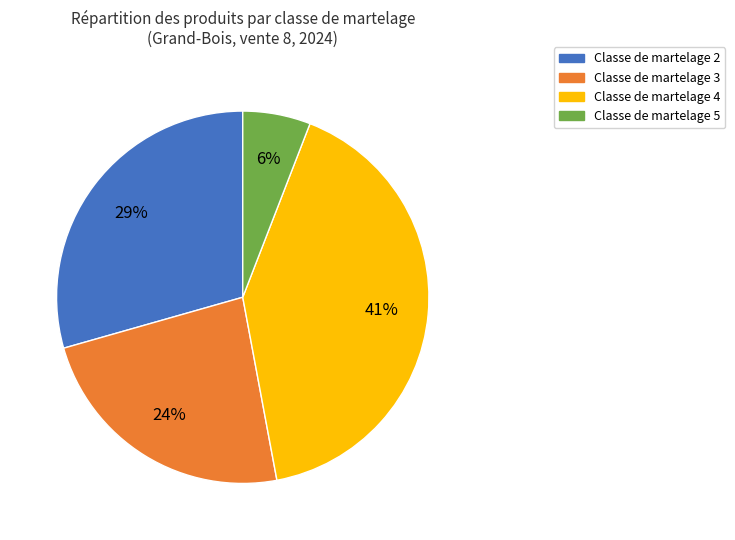

The Classe de martelage 5 slice represents 1% of the pie. True or false?

False